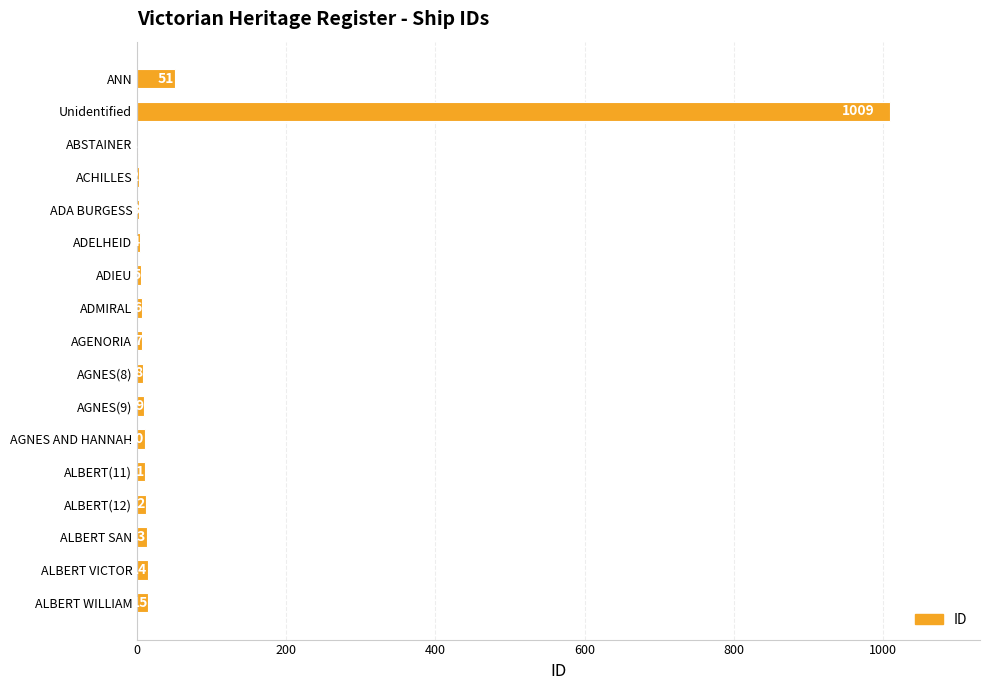

What is the change in value from AGENORIA to ALBERT WILLIAM?

+8